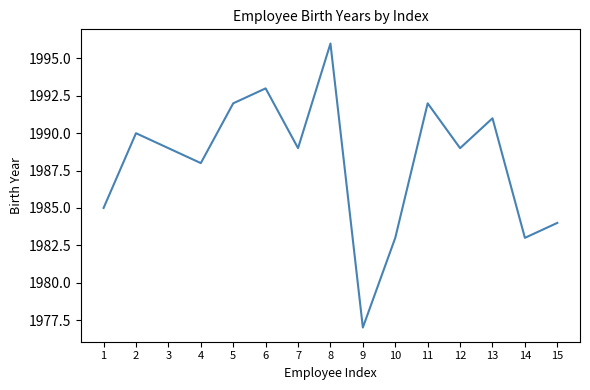

What is the change in value from 2 to 12?

-1